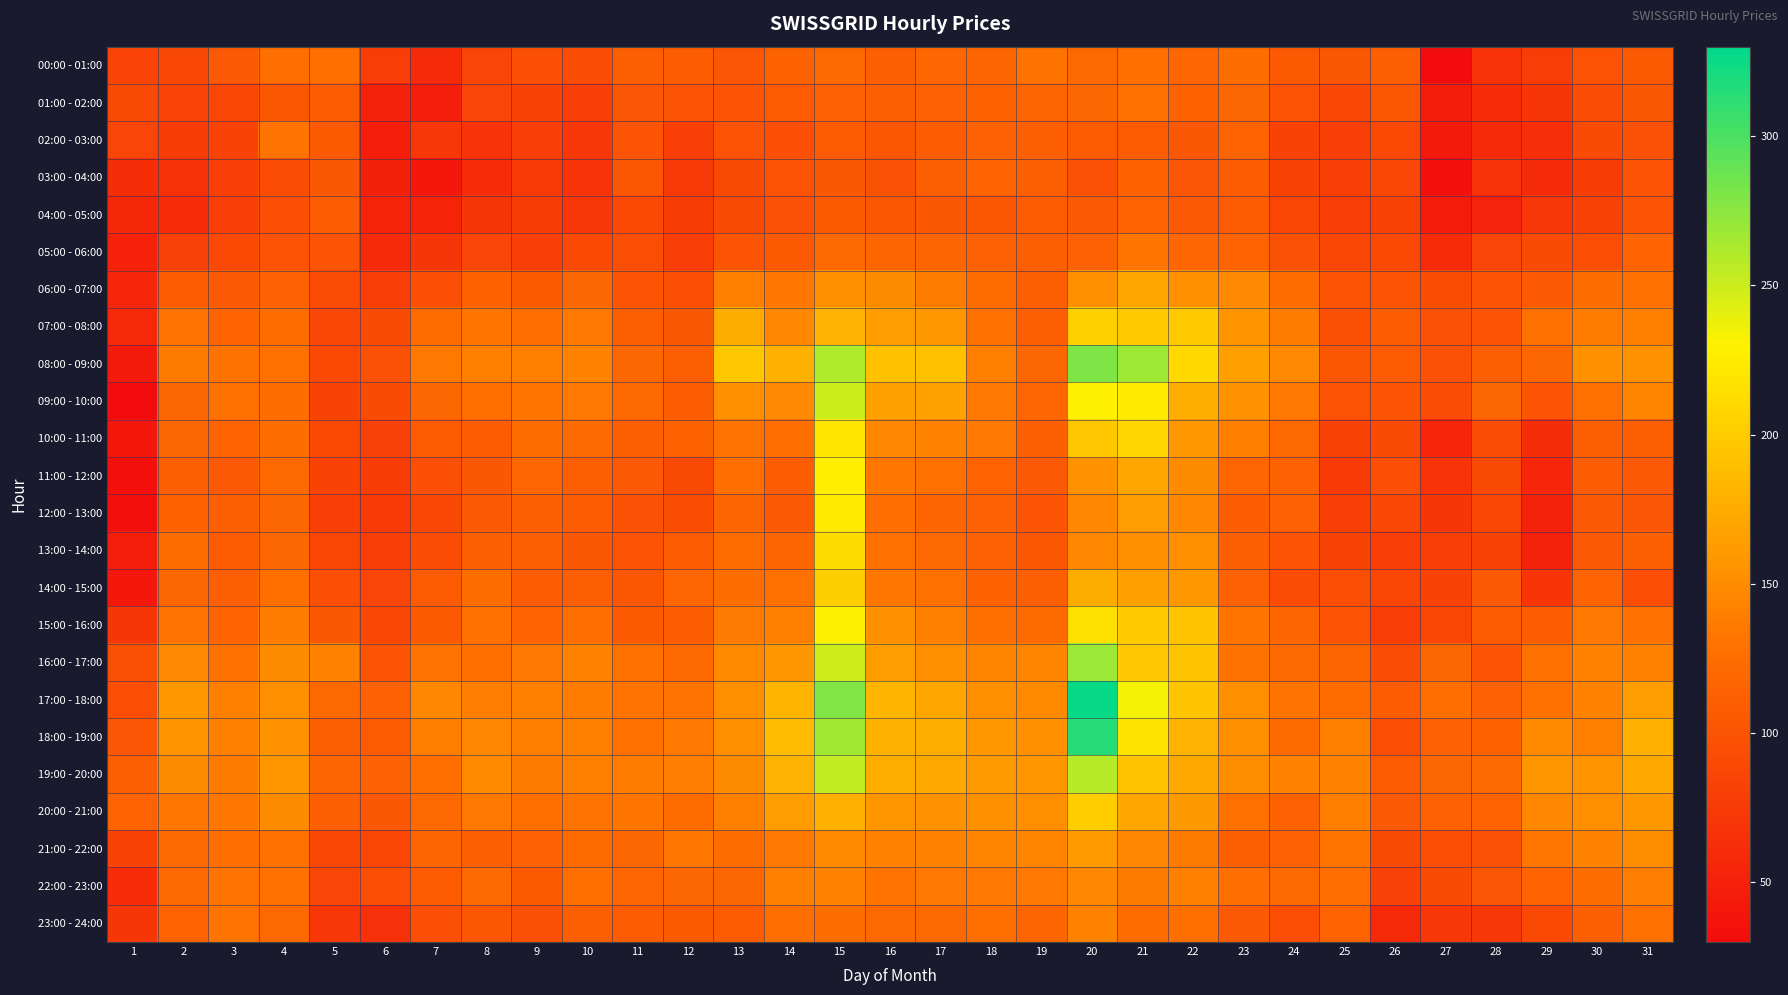

Which series changed the most between 8 and 31?

21:00 - 22:00